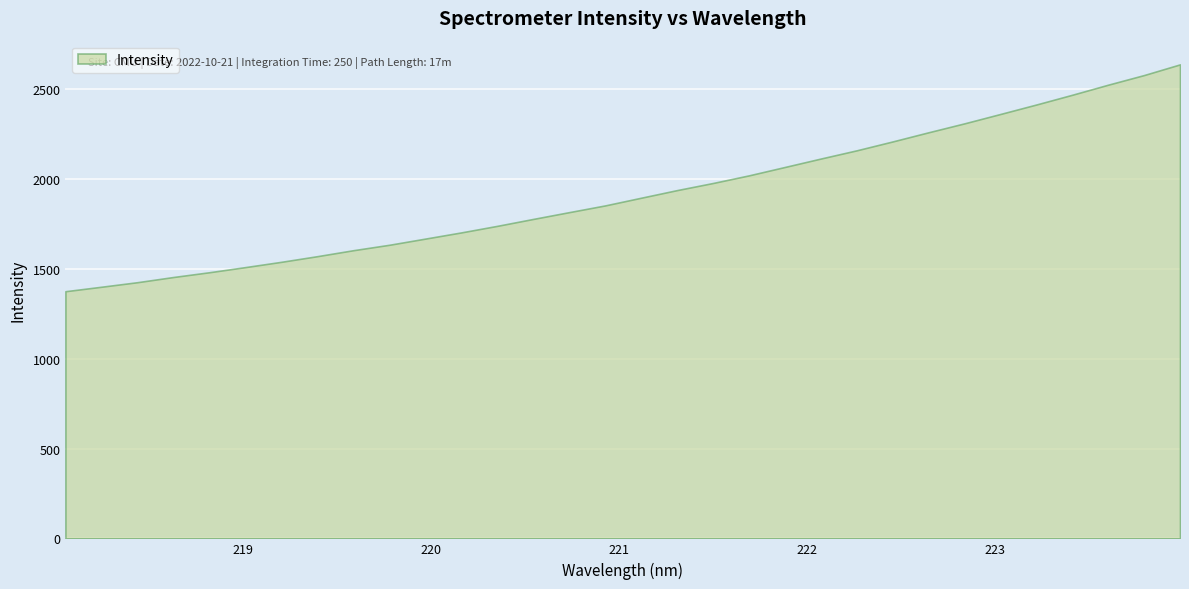

Rank the categories by value from highest to lowest.

223.9802, 223.7895, 223.5987, 223.408, 223.2172, 223.0264, 222.8355, 222.6447, 222.4538, 222.263, 222.0721, 221.8812, 221.6902, 221.4993, 221.3083, 221.1174, 220.9264, 220.7354, 220.5444, 220.3533, 220.1623, 219.9712, 219.7801, 219.589, 219.3979, 219.2067, 219.0156, 218.8244, 218.6332, 218.442, 218.2508, 218.0596